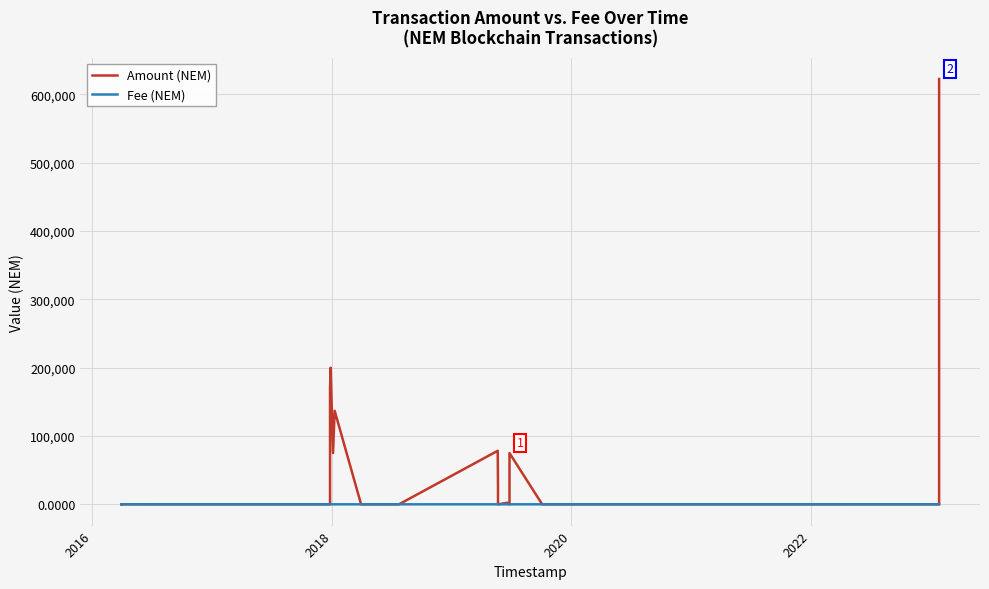

Which series has the largest total across all categories?

Amount (NEM)